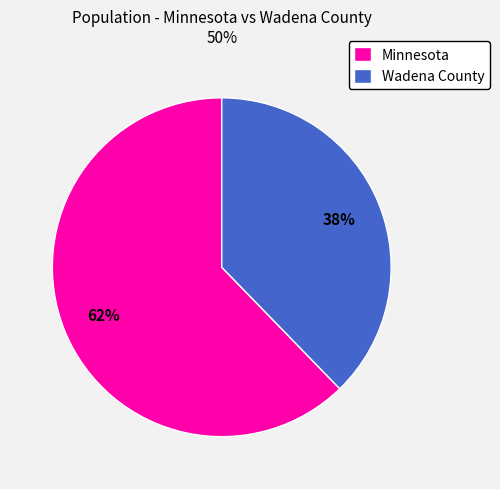

What is the largest slice in the pie chart?

Minnesota